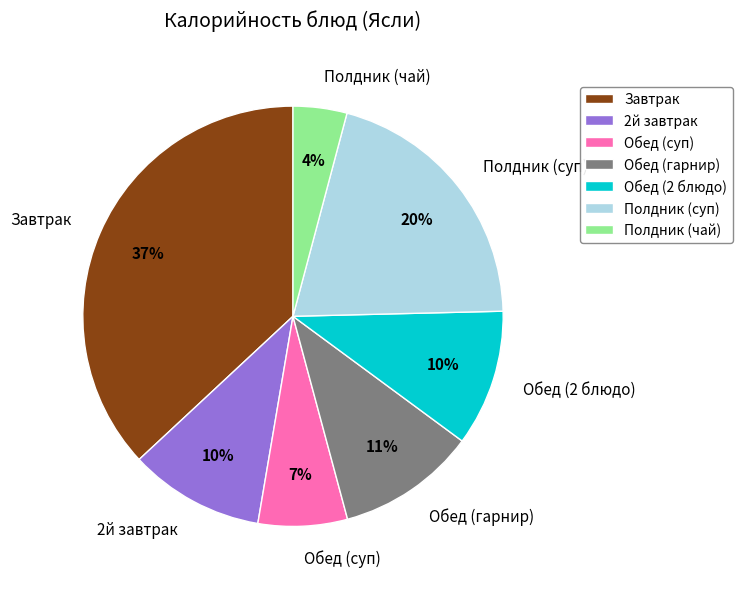

To the nearest percent, what is the average slice percentage?

14%